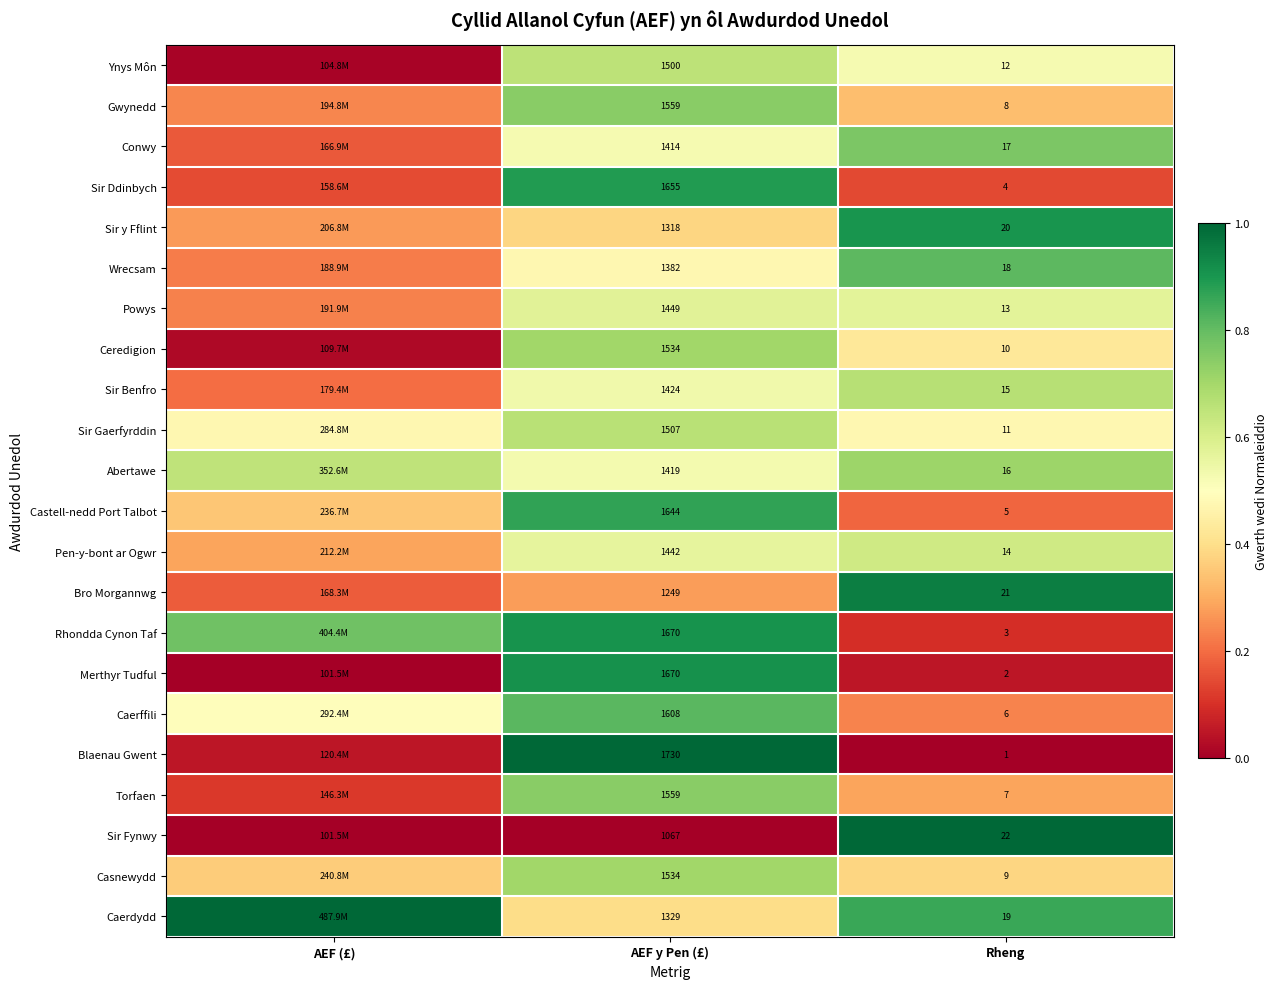

What is the greatest value displayed?

1.0